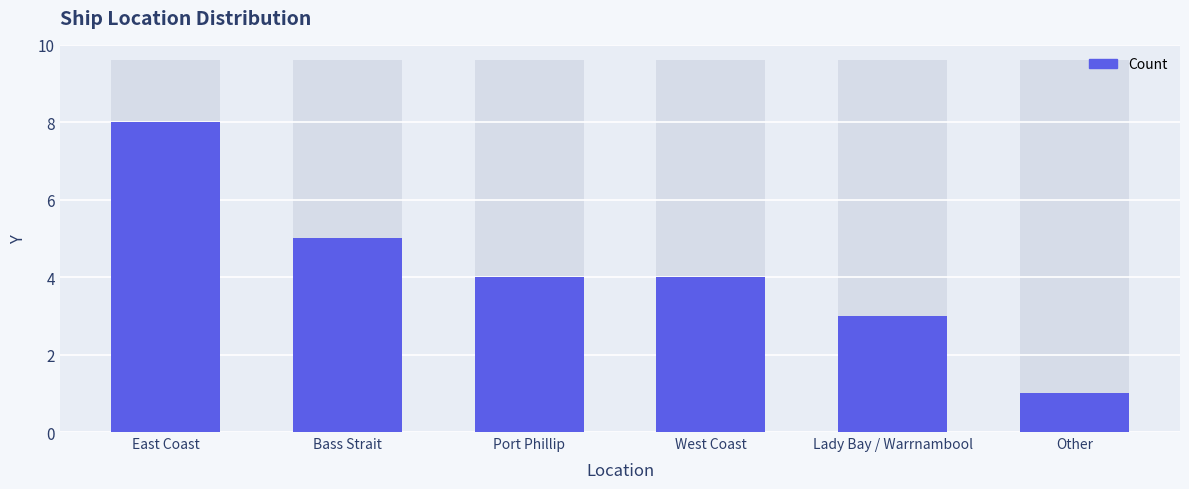

How many values are below 4?

2